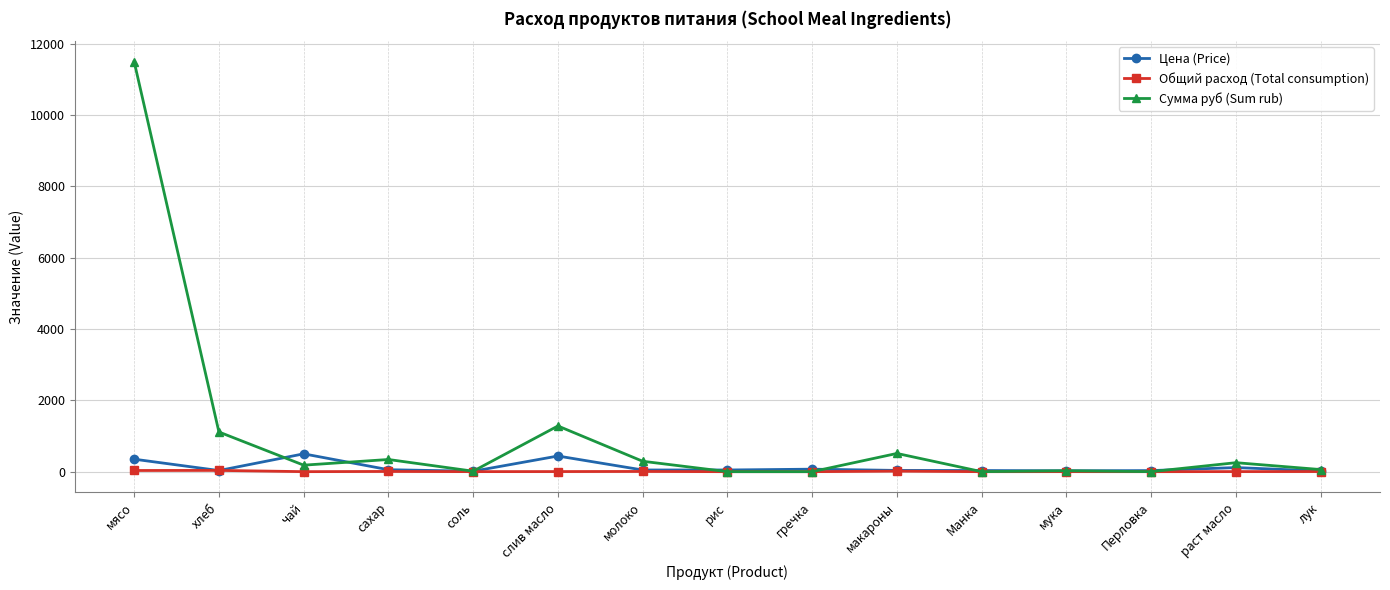

What position from the right is слив масло?

10